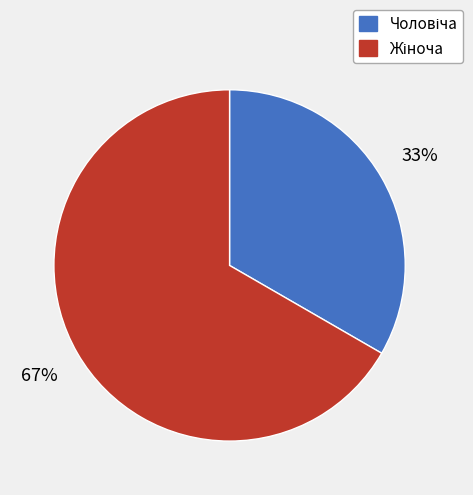

How many slices are in this pie chart?

2